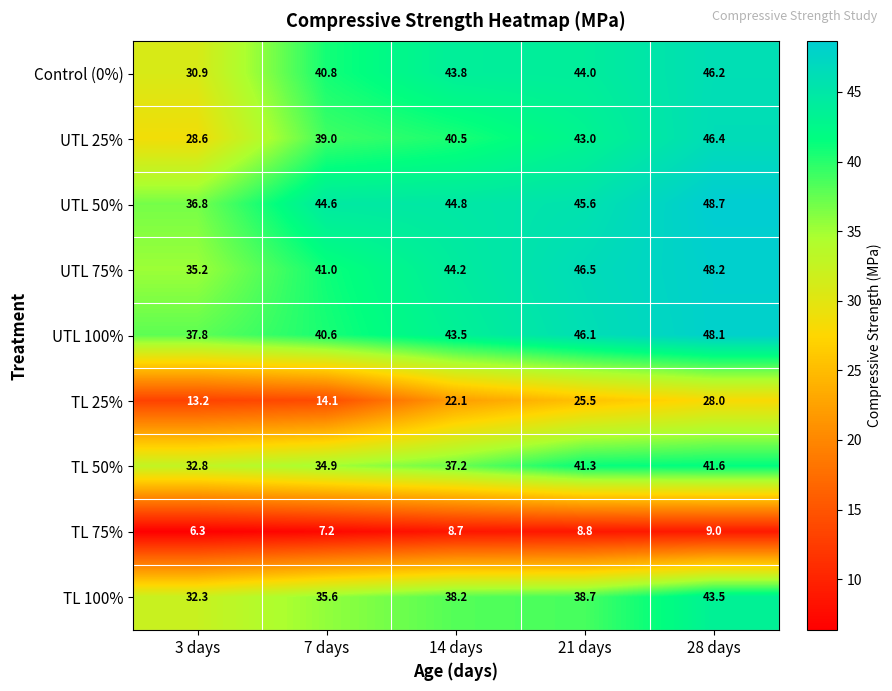

What is the approximate value of UTL 50% at 28 days?

48.7